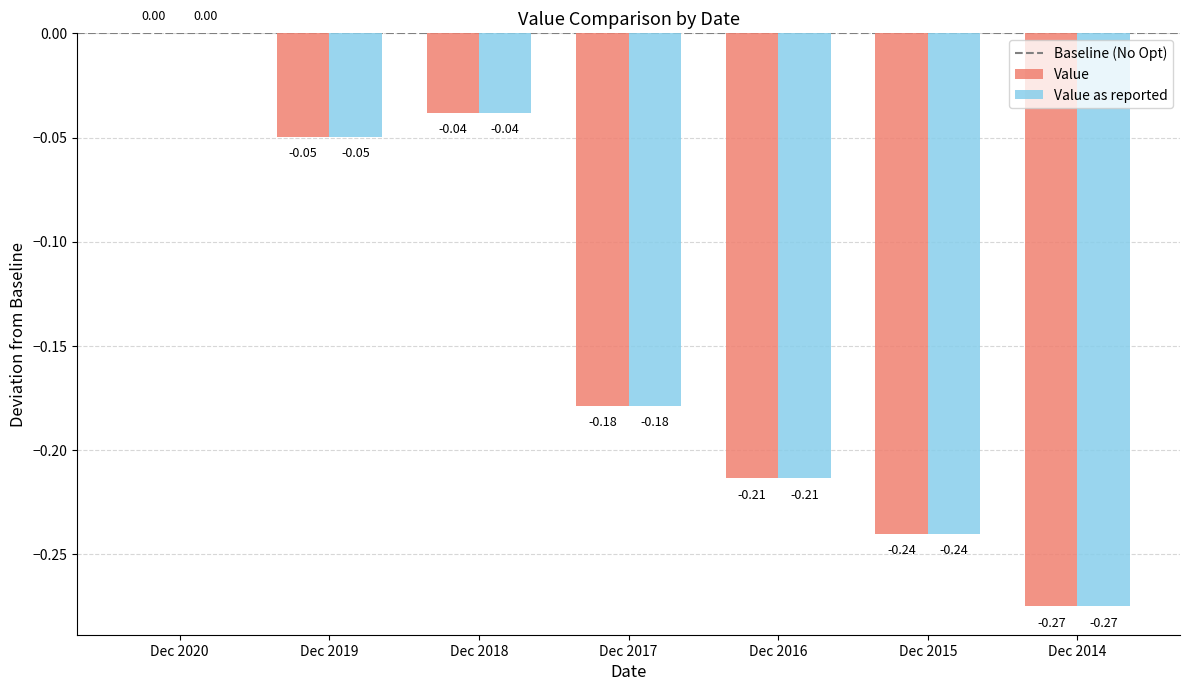

Which label corresponds to the largest value in the chart?

Dec 2020